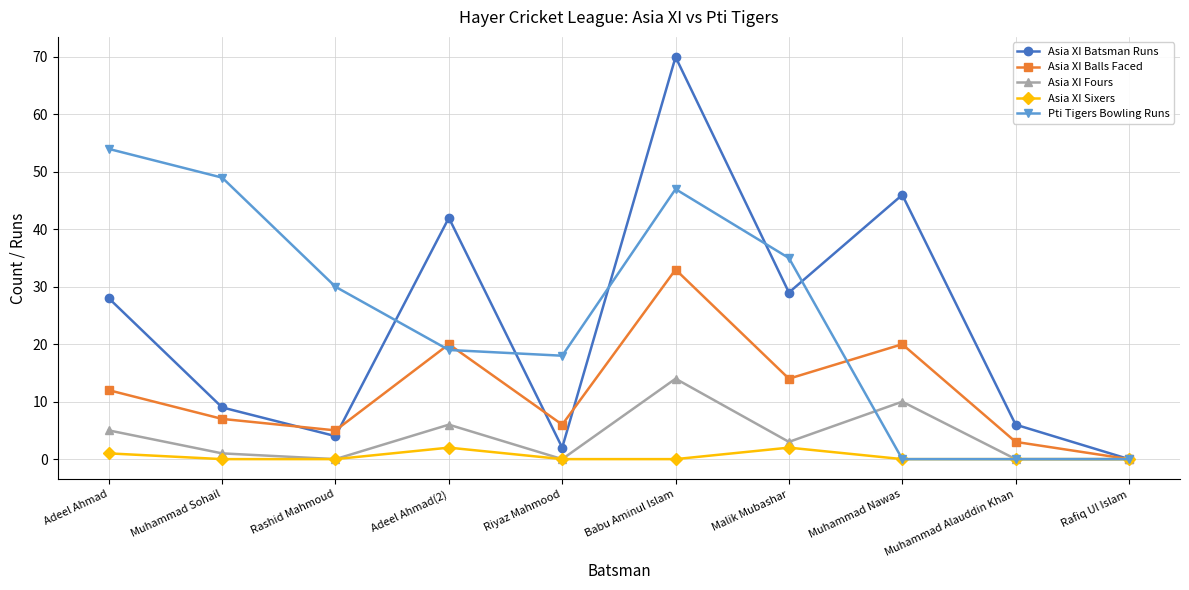

What is the label of the 9th point from the left?

Muhammad Alauddin Khan